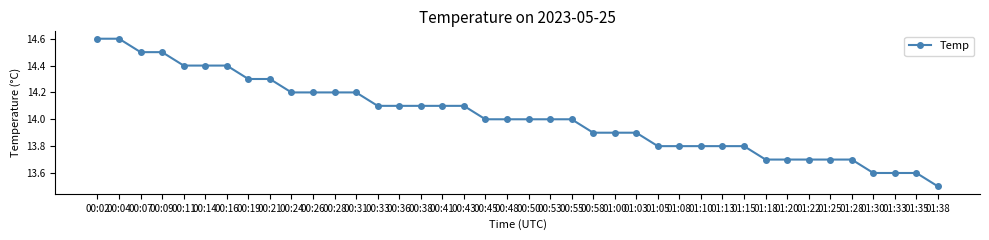

At which label does the data first exceed 14?

00:02